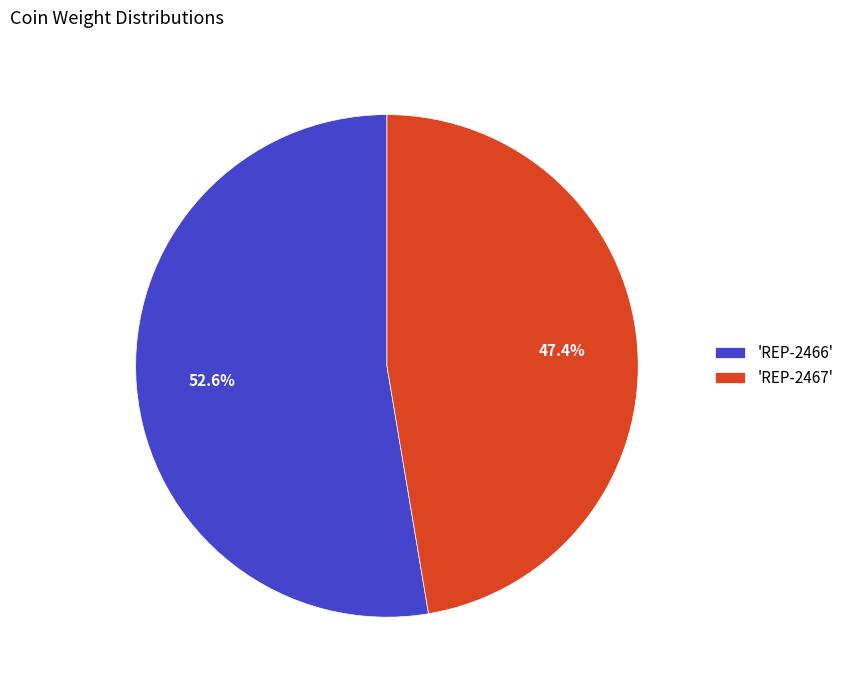

Rank the categories by value from highest to lowest.

'REP-2466', 'REP-2467'